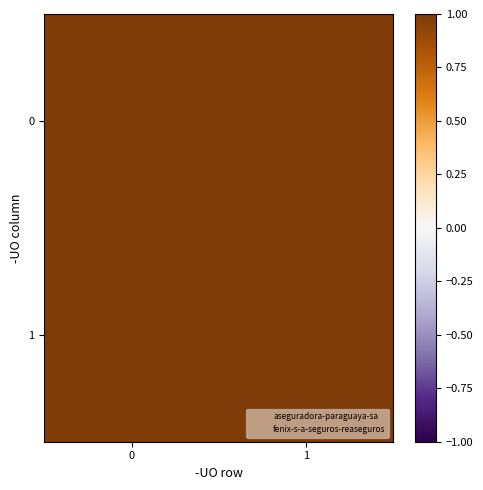

Which series has the largest range (max minus min)?

aseguradora-paraguaya-sa